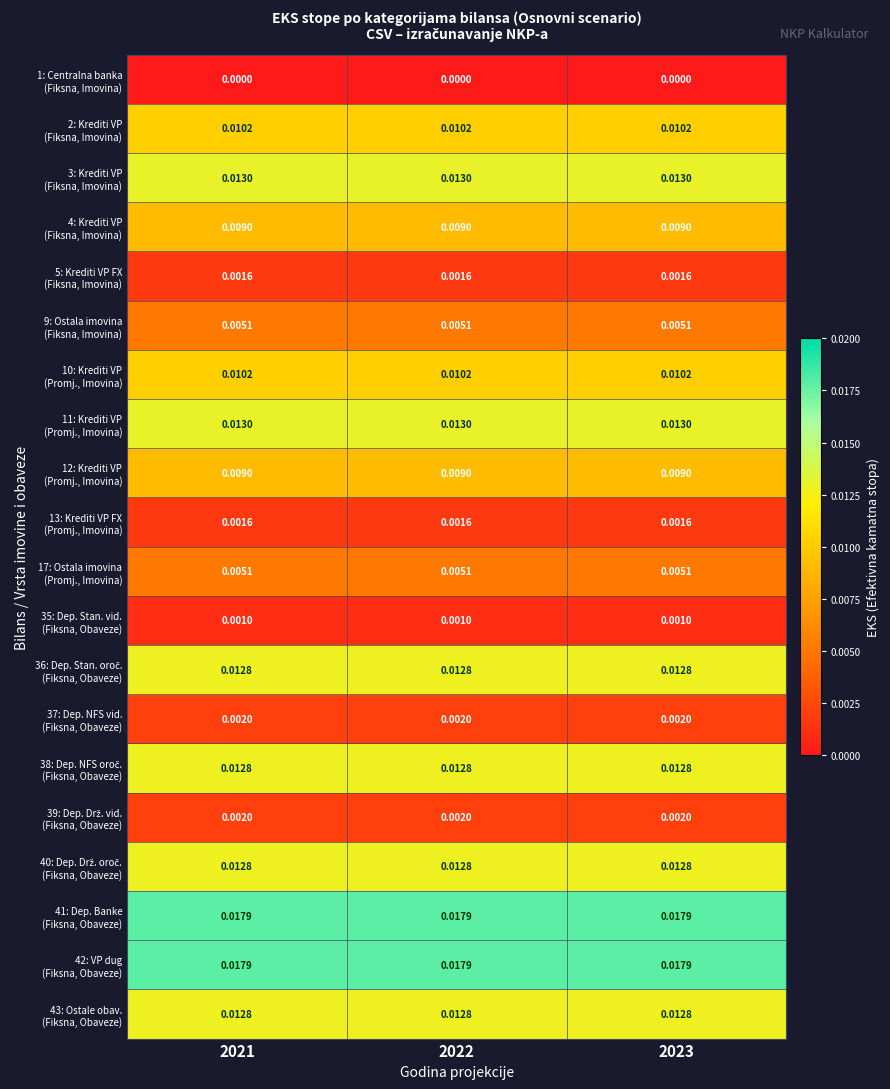

How many series are shown in this chart?

20